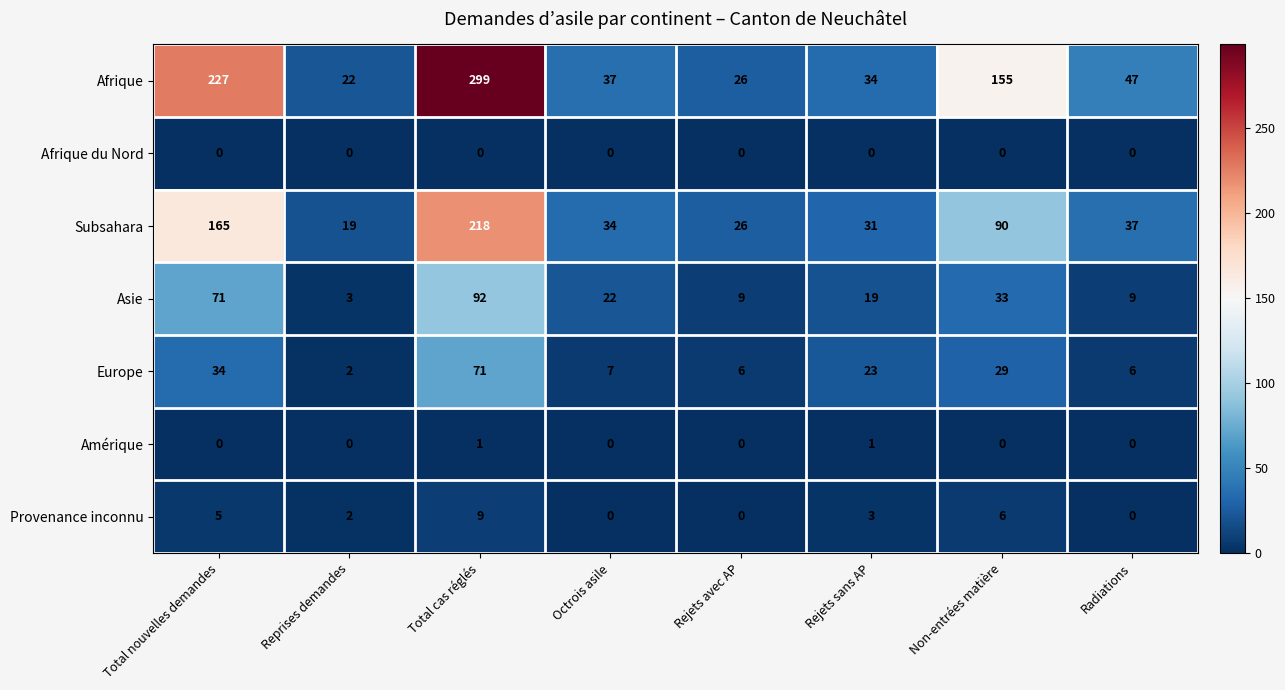

What is the total value across all series at Rejets sans AP?

111